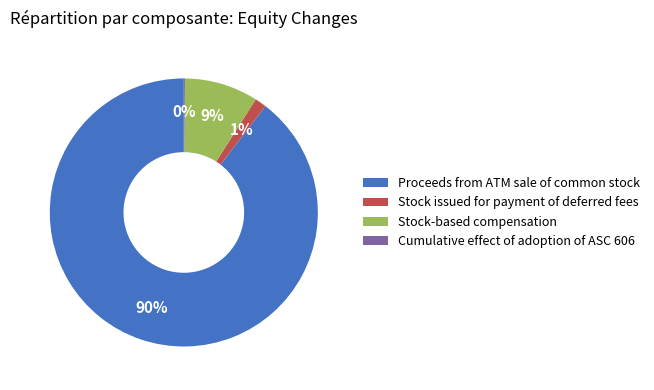

The Proceeds from ATM sale of common stock slice represents 95% of the pie. True or false?

False